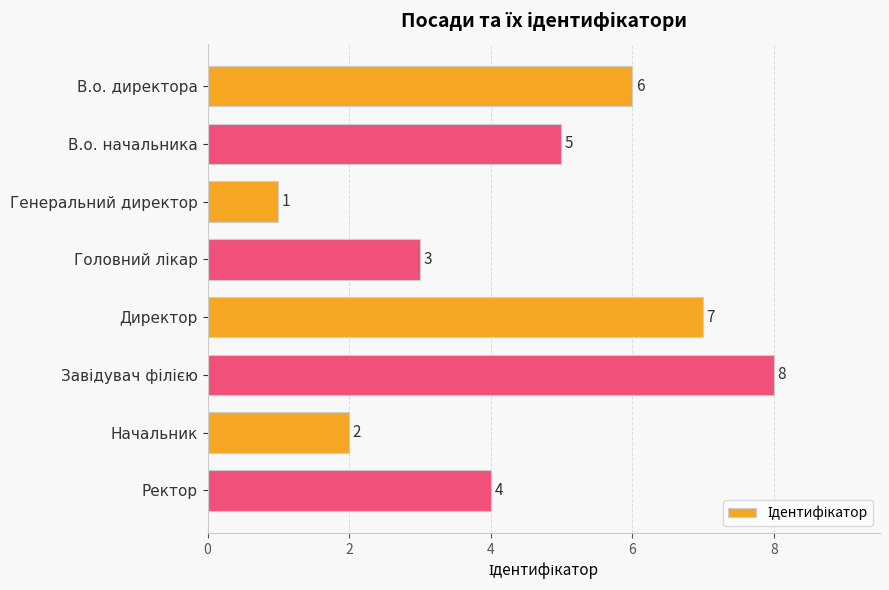

Does the chart contain stacked bars?

No